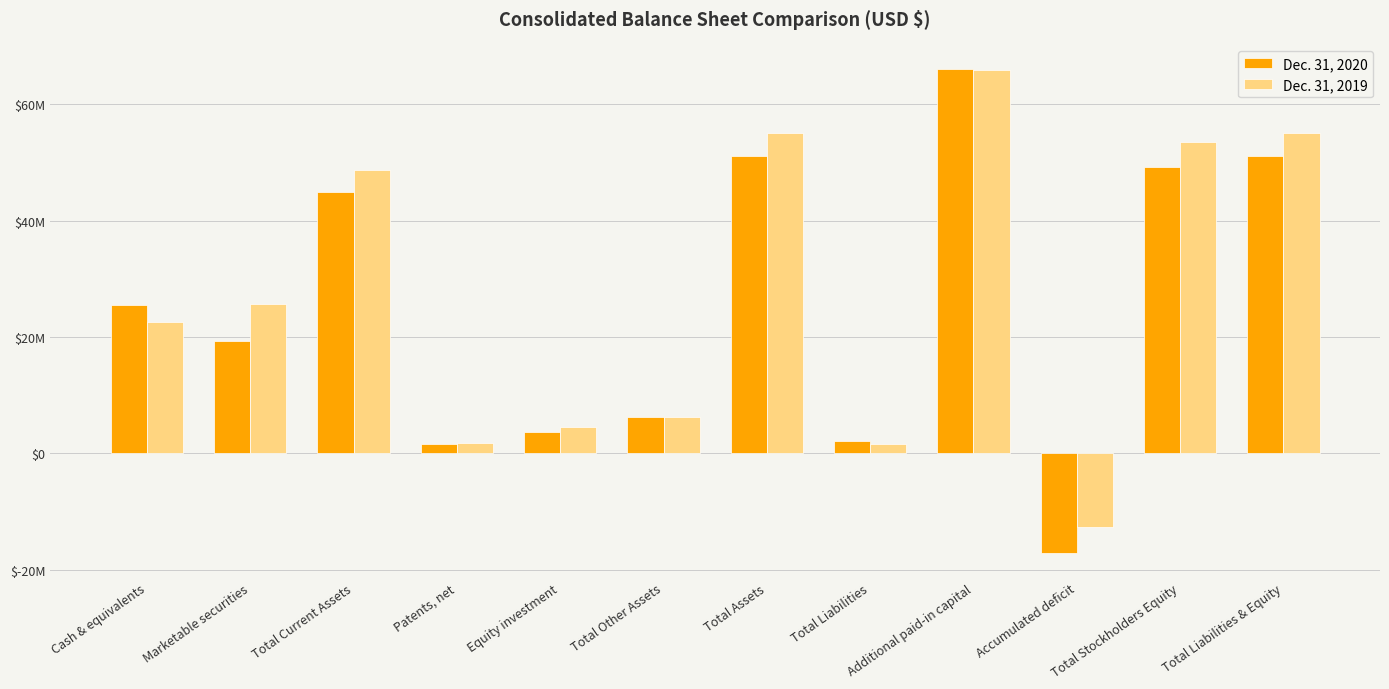

The value of Dec. 31, 2019 at Total Liabilities is 2486719. True or false?

False